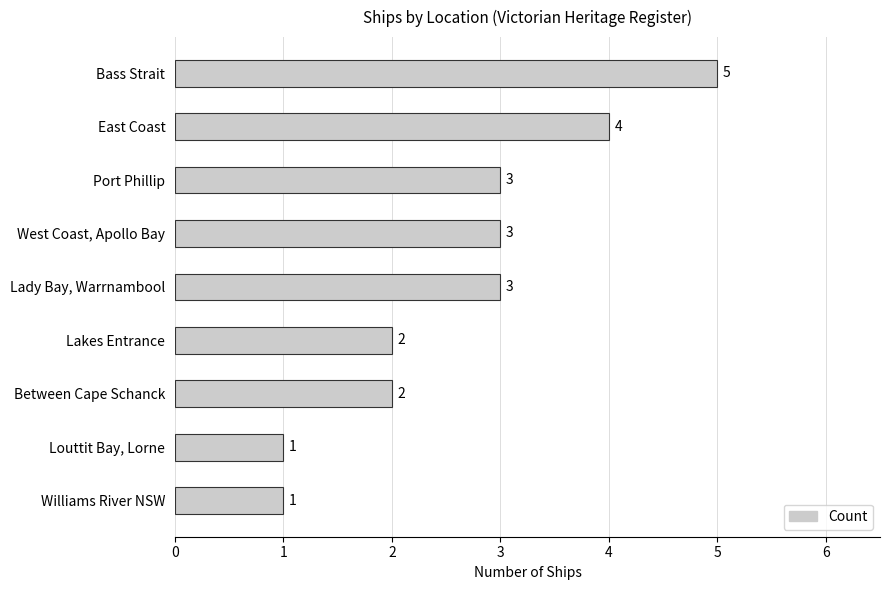

What is the average value?

3